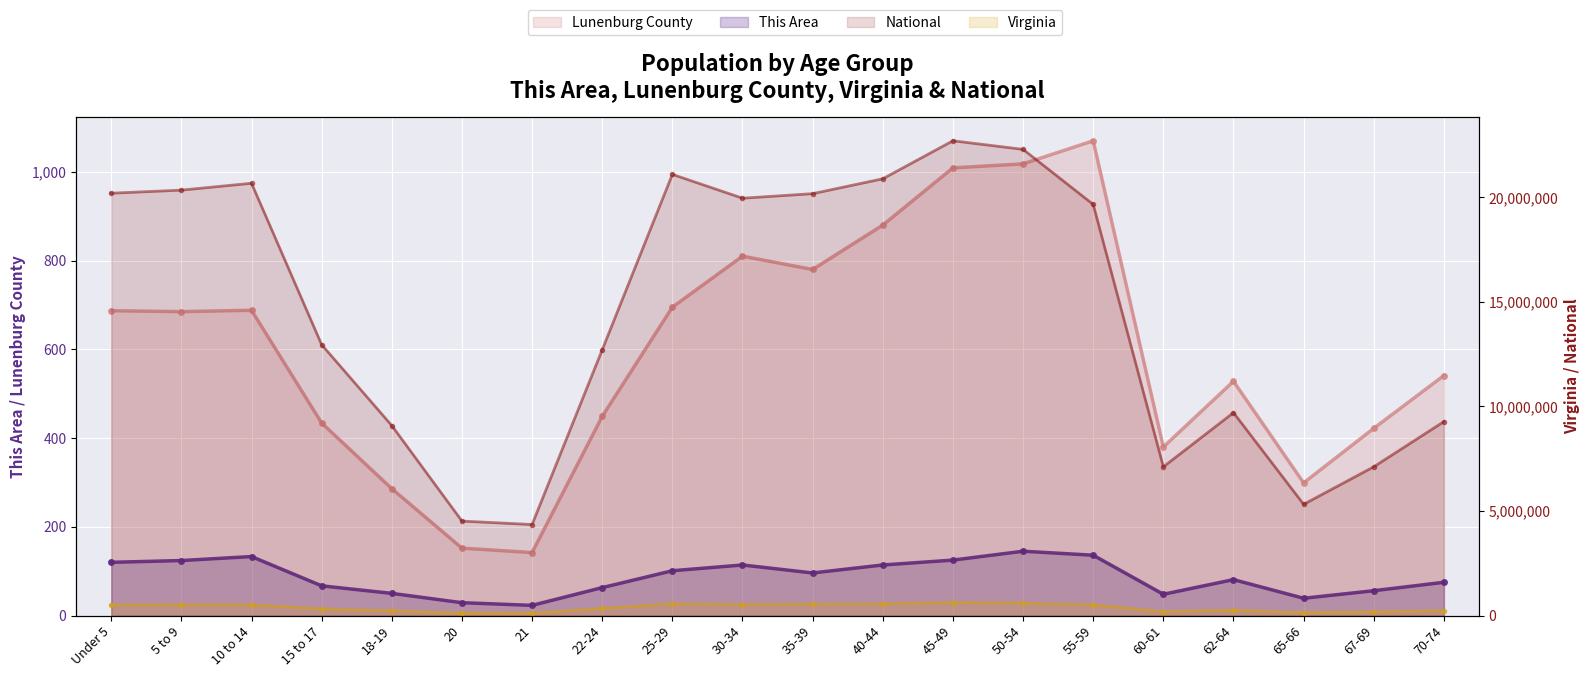

List the labels in order of Lunenburg County value, largest first.

55-59, 50-54, 45-49, 40-44, 30-34, 35-39, 25-29, 10 to 14, Under 5, 5 to 9, 70-74, 62-64, 22-24, 15 to 17, 67-69, 60-61, 65-66, 18-19, 20, 21